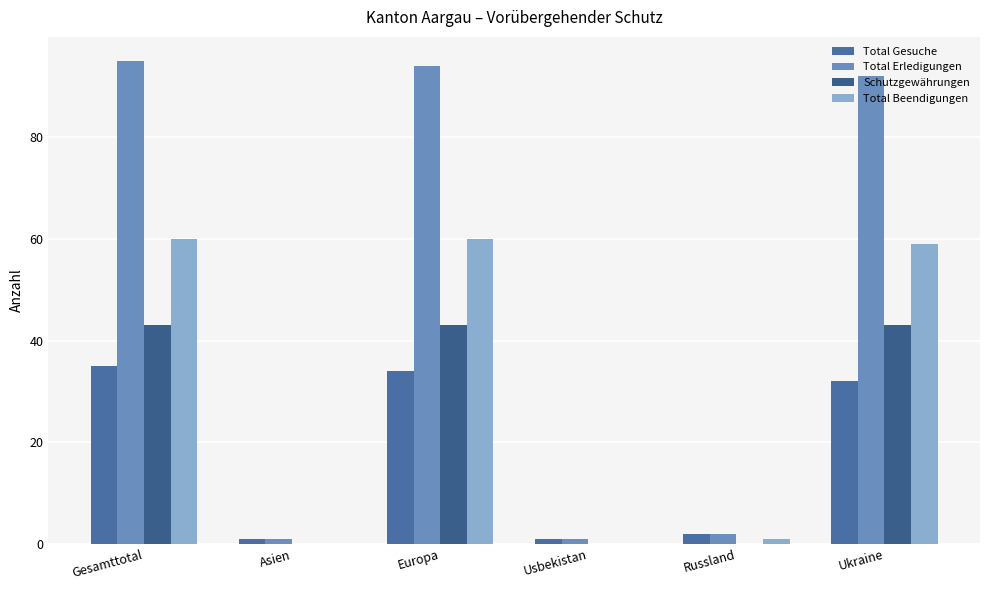

At which category is the sum across all series the highest?

Gesamttotal